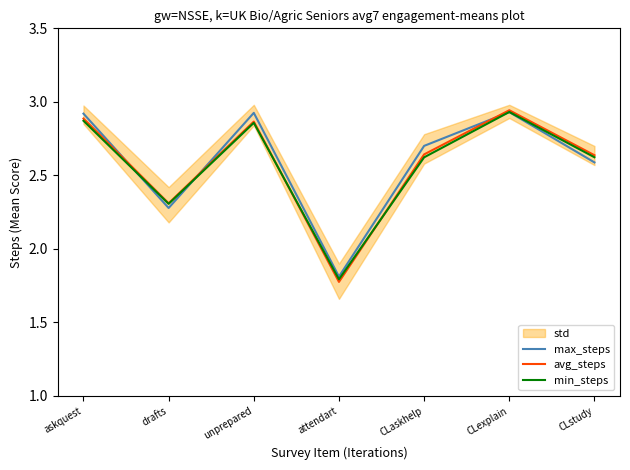

What is the sum of the min_steps values at attendart and CLstudy?

4.4